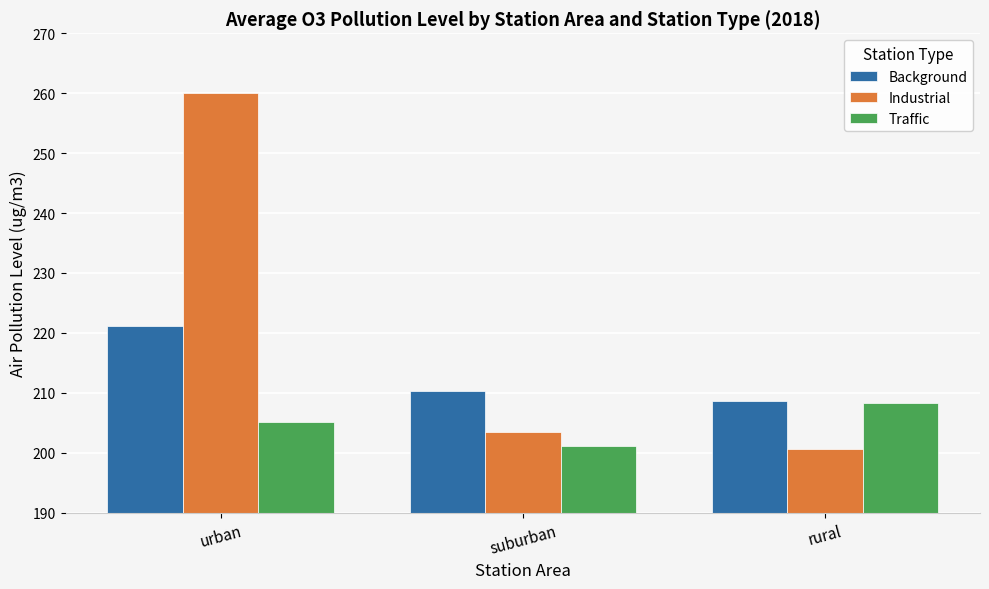

At how many categories does at least one series exceed 237?

1